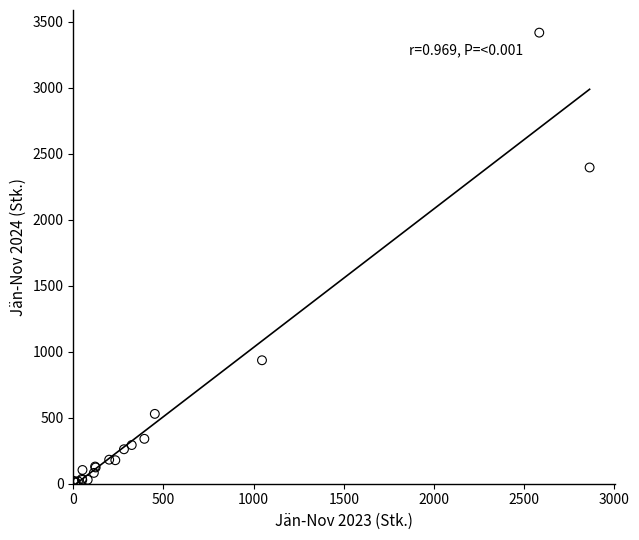

What Y value in the scatter plot is closest to 1712?

2395